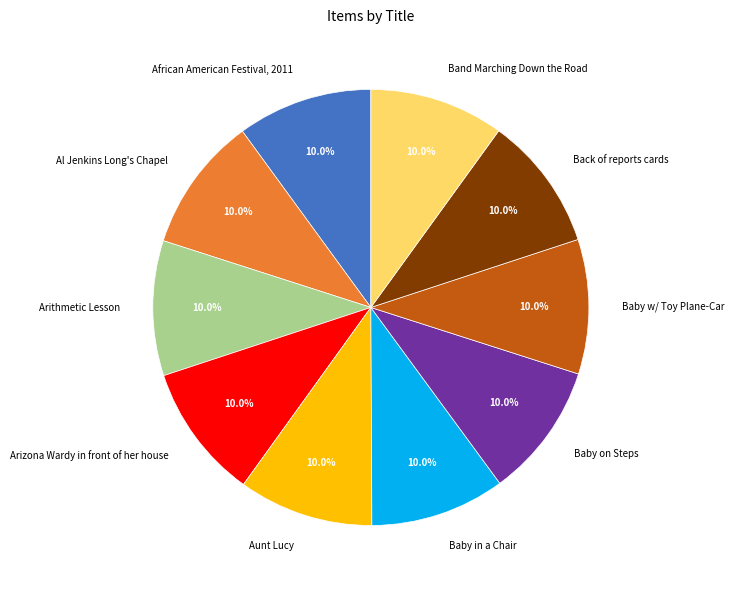

Does Baby w/ Toy Plane-Car represent more than half of the total?

No